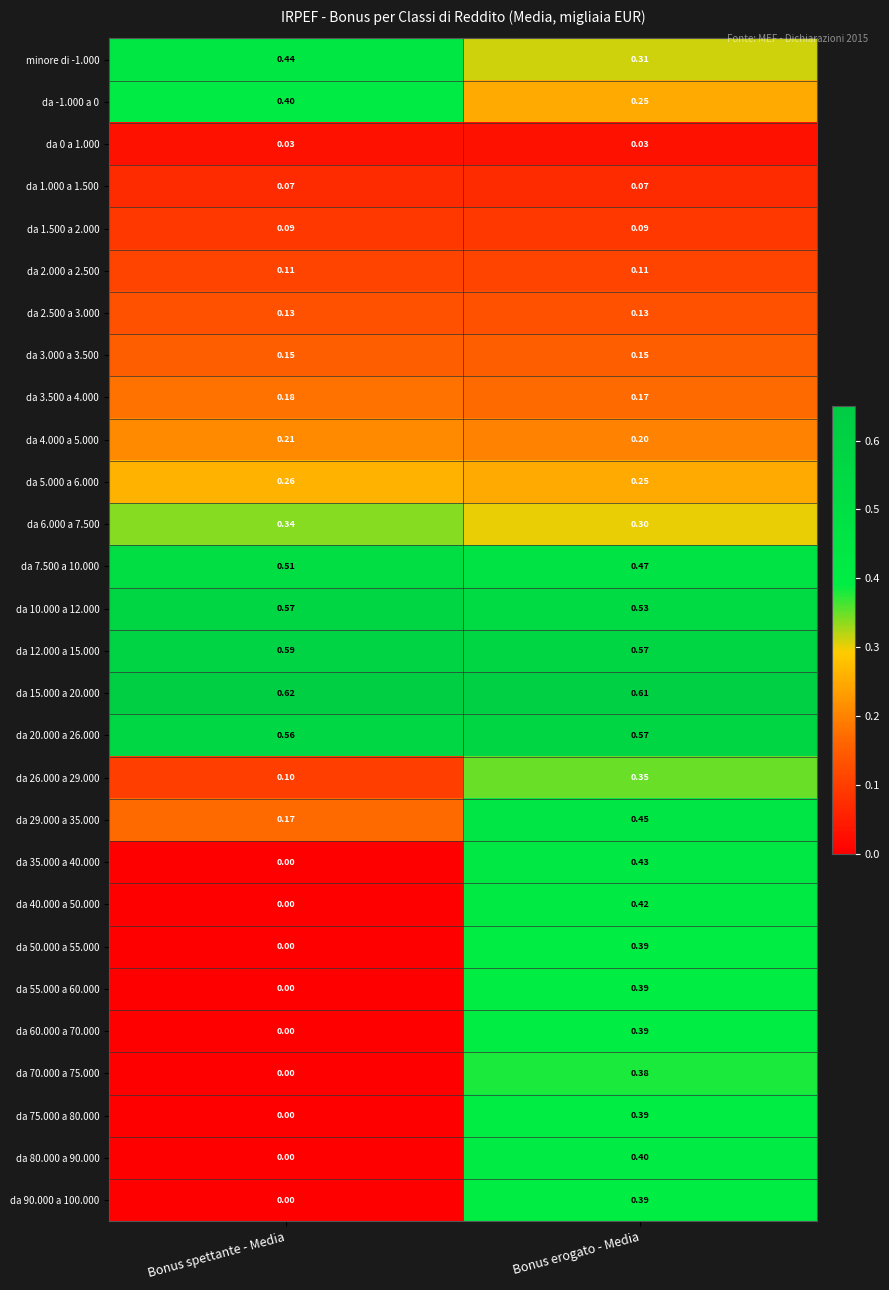

List the labels in order of da 70.000 a 75.000 value, largest first.

Bonus erogato - Media, Bonus spettante - Media